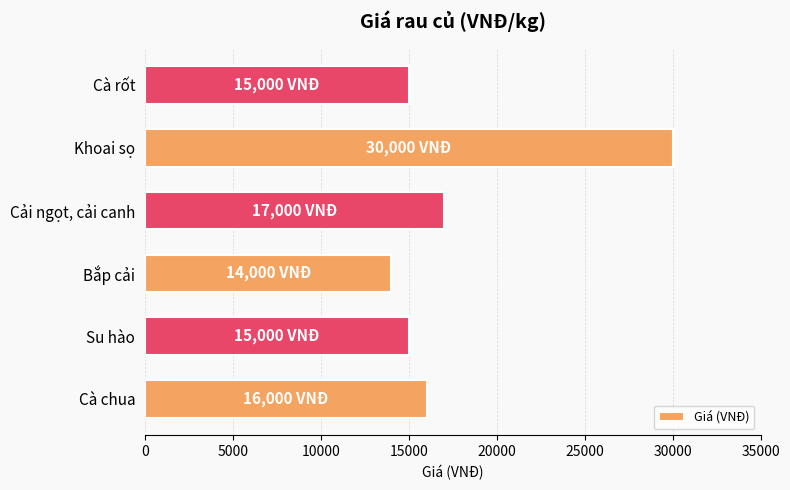

What is the greatest value displayed?

30000